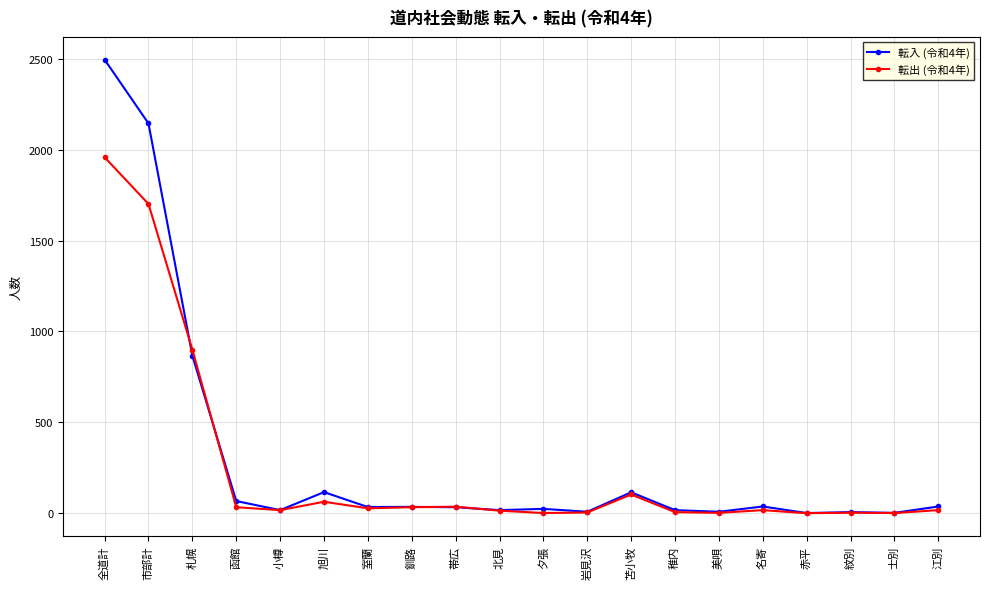

True or false: 転出 (令和4年) has a value of 33 at 函館.

True